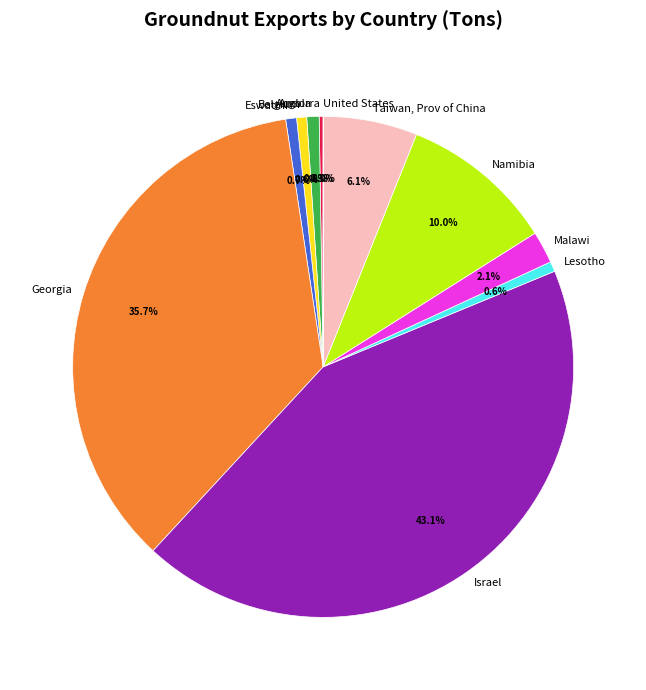

To the nearest percent, what is the difference between the largest and smallest slice percentages?

43%